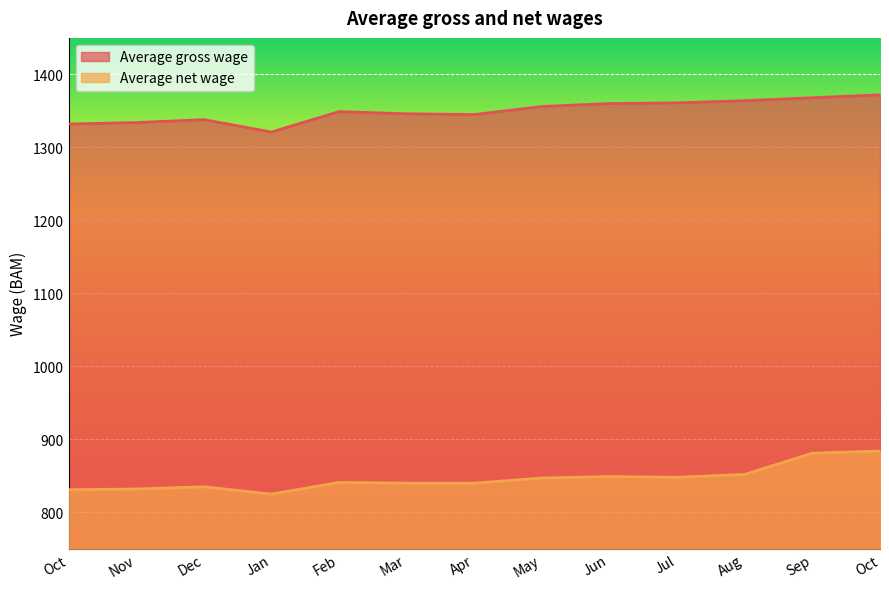

How many lines are shown in the chart?

2